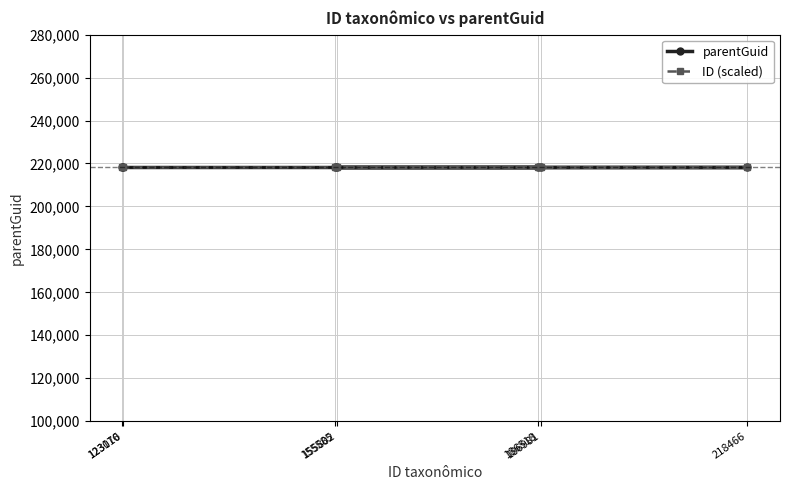

What is the average value of the ID (scaled) series?

218164.2